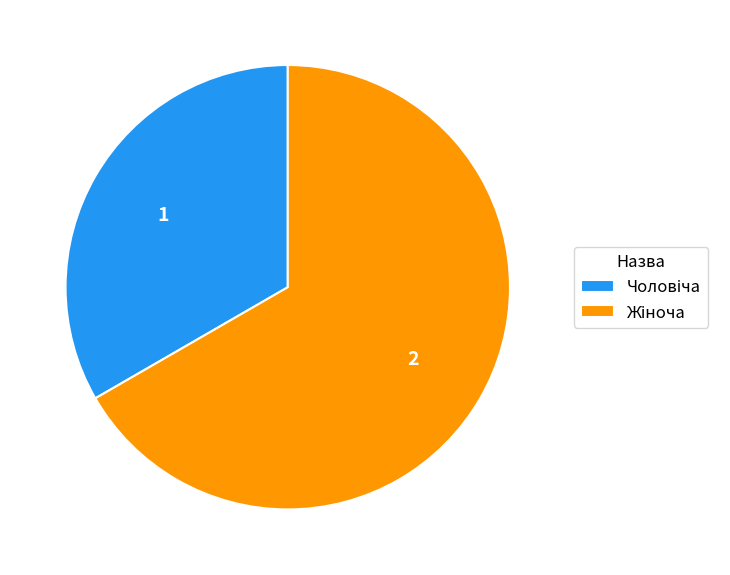

Is there a majority slice in this chart?

Yes